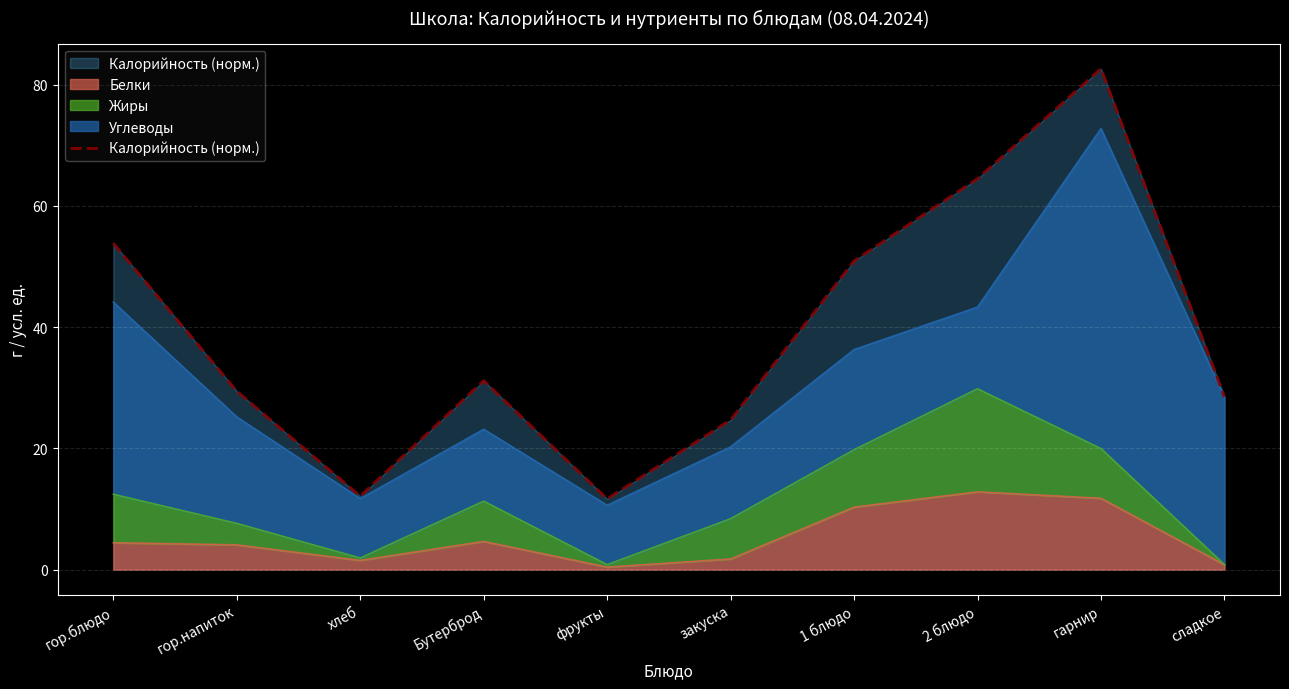

What is the minimum value shown in the chart?

11.7